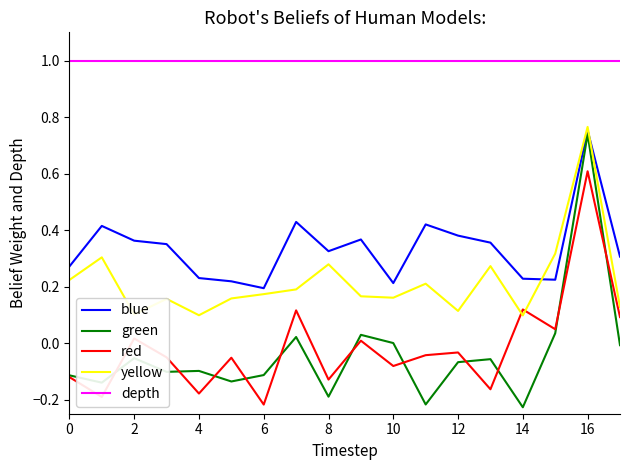

True or false: blue and green intersect in this chart.

False